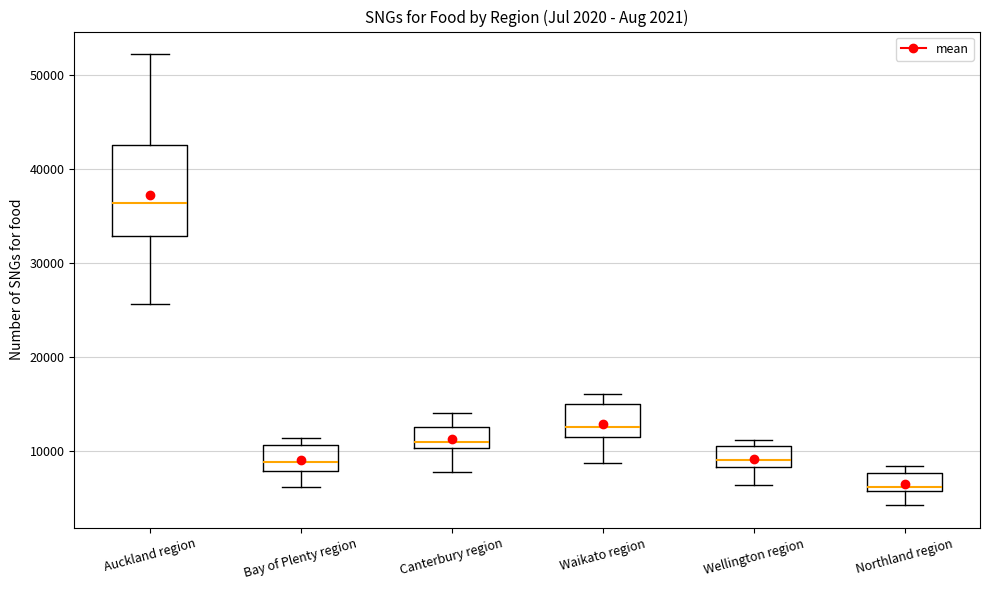

Reading left to right, transcribe this box plot: for each box, give where its median line is, the range the box spans, and where its two whiskers end, as read against the y-axis. The values are not printed on the chart, so give them approximately, as read against the axis.

Auckland region: median 36000, box 33000 to 43000, whiskers 26000 to 52000
Bay of Plenty region: median 9000, box 8000 to 11000, whiskers 6000 to 11000 (just above the box's upper edge)
Canterbury region: median 11000, box 10000 to 13000, whiskers 8000 to 14000
Waikato region: median 13000, box 12000 to 15000, whiskers 9000 to 16000
Wellington region: median 9000, box 8000 to 11000, whiskers 6000 to 11000 (just above the box's upper edge)
Northland region: median 6000 (just above the box's lower edge), box 6000 to 8000, whiskers 4000 to 8000 (just above the box's upper edge)